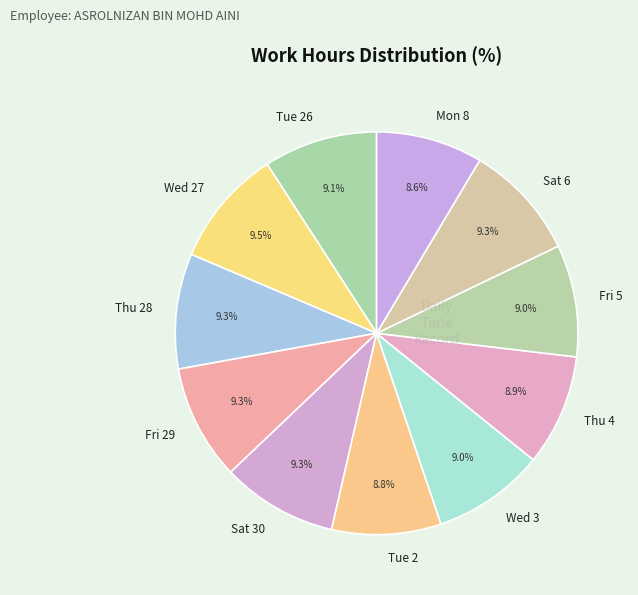

To the nearest percent, what is the difference between the largest and smallest slice percentages?

1%